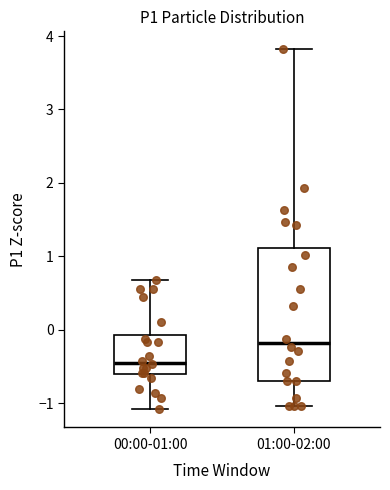

Which box is the tallest, from its lower edge to its upper edge?

01:00-02:00